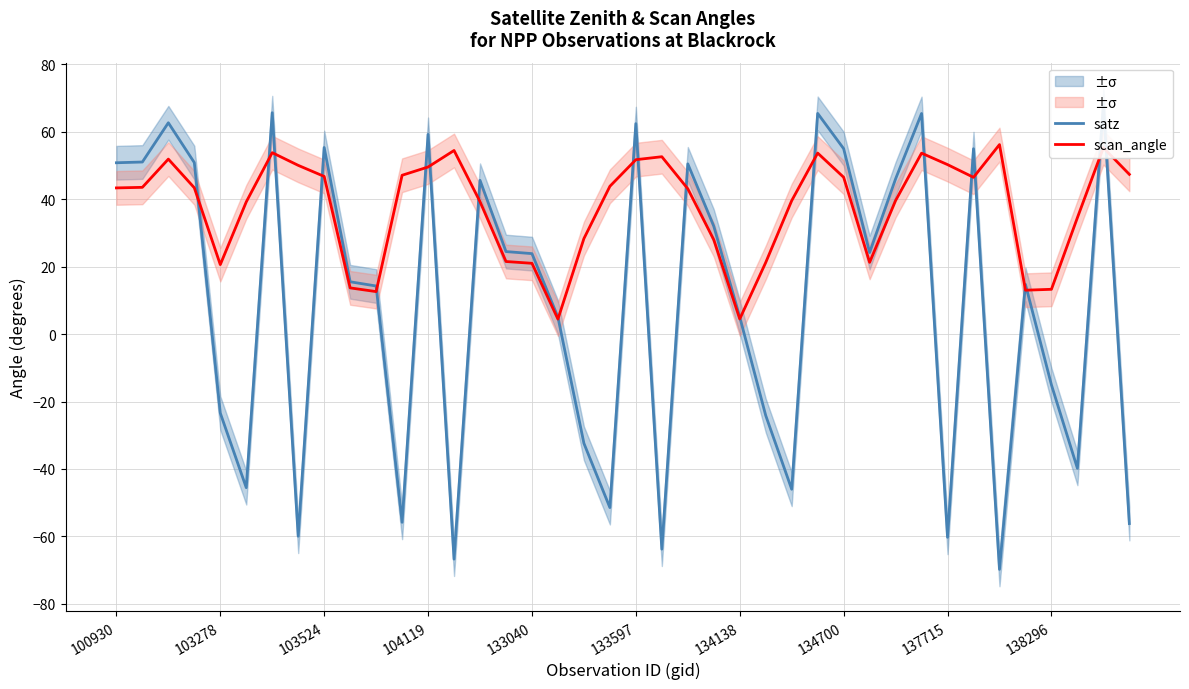

How many lines are shown in the chart?

2